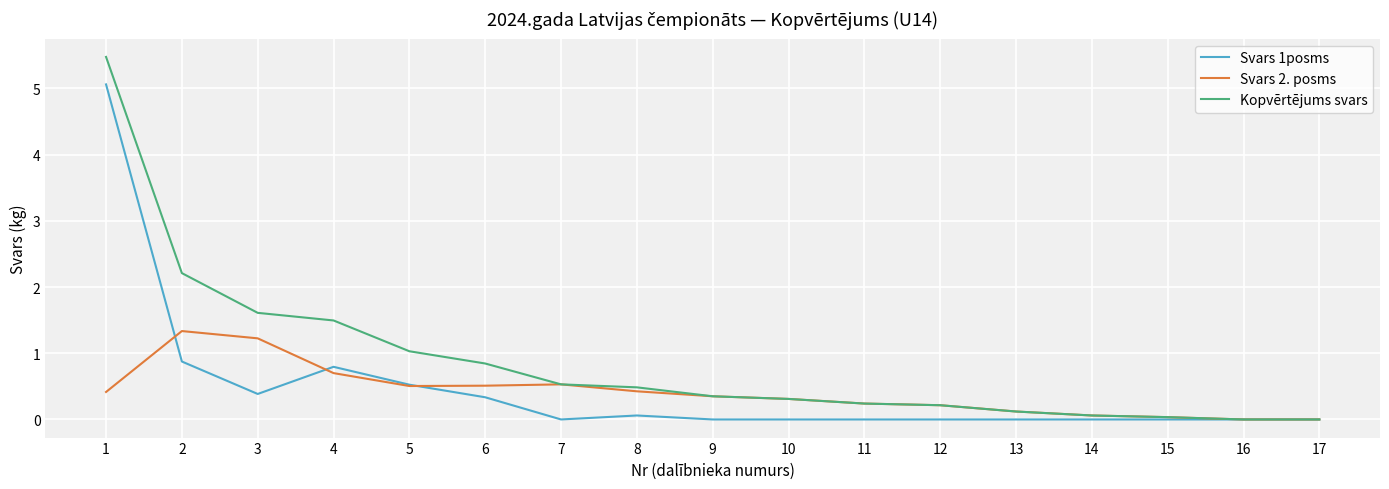

Which series has the largest range (max minus min)?

Kopvērtējums svars